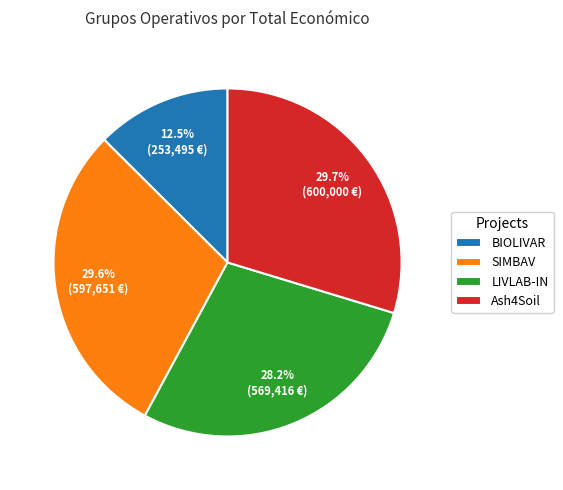

Is there a majority slice in this chart?

No